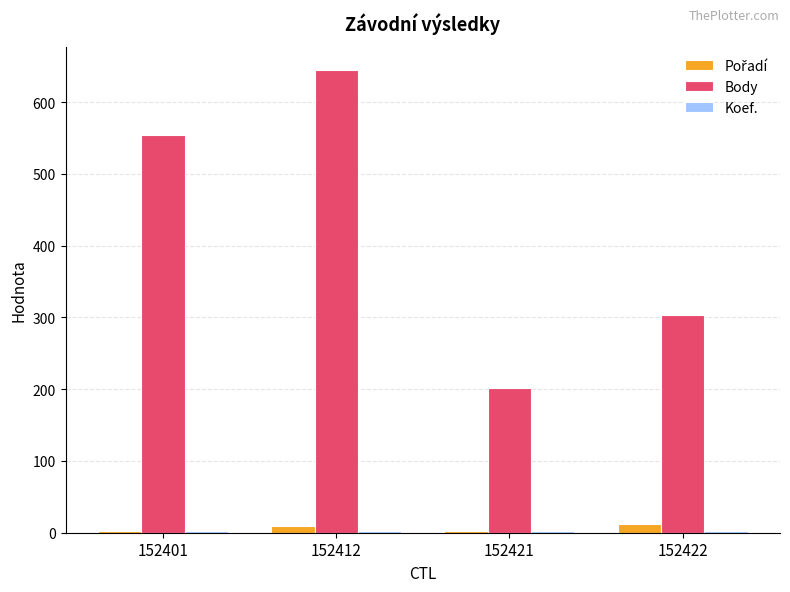

Which series changed the most between 152401 and 152421?

Body